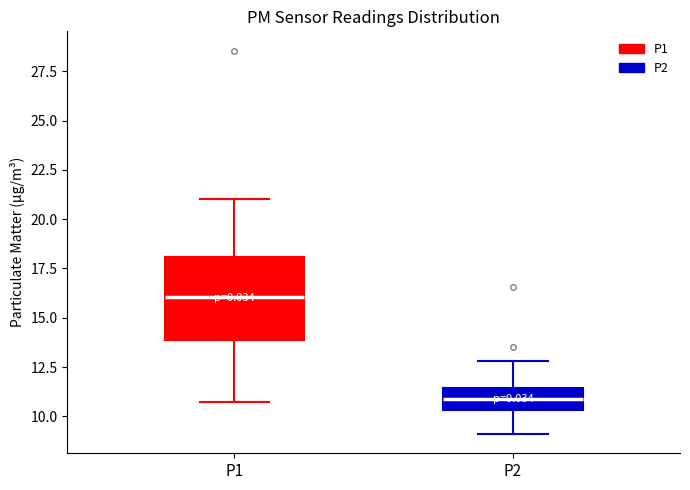

Which box is the tallest, from its lower edge to its upper edge?

P1